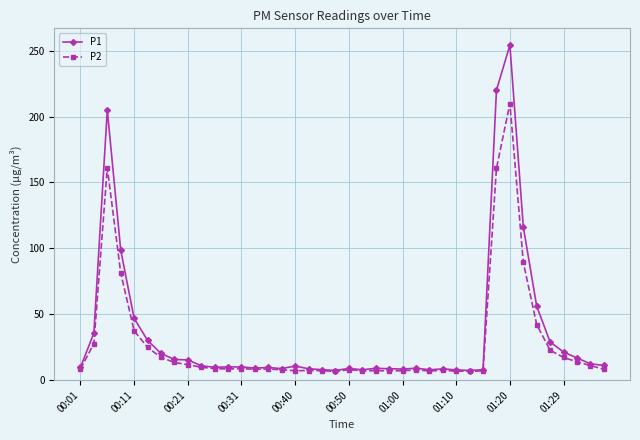

Count the number of data series in this chart.

2